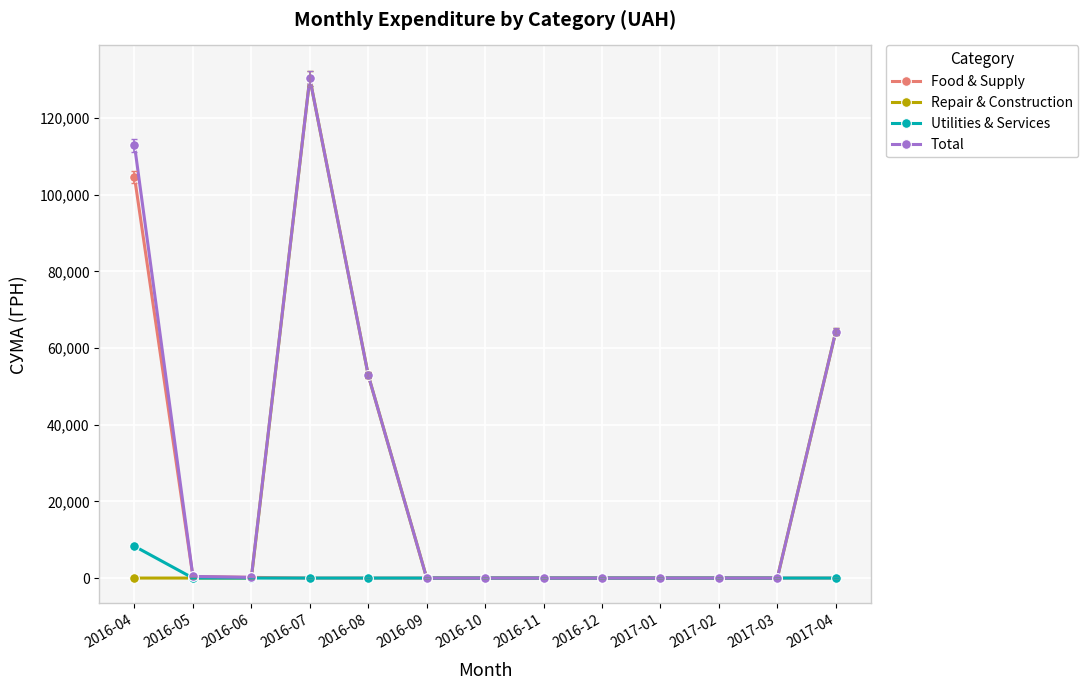

List the series in order of their overall mean, lowest first.

Utilities & Services, Food & Supply, Repair & Construction, Total